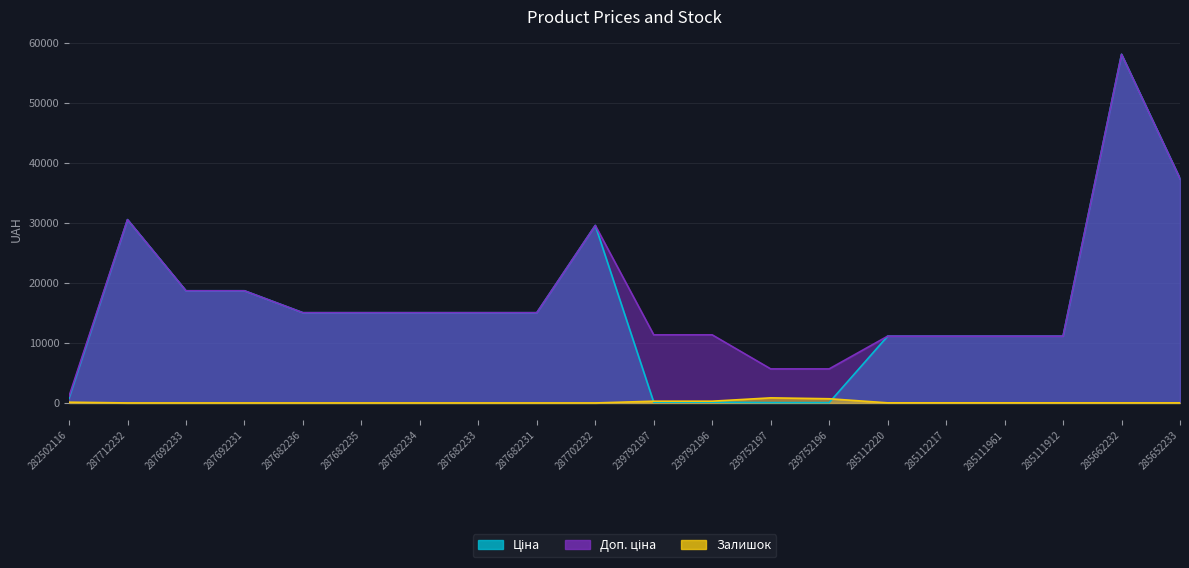

At which label does Ціна reach its minimum?

239752197